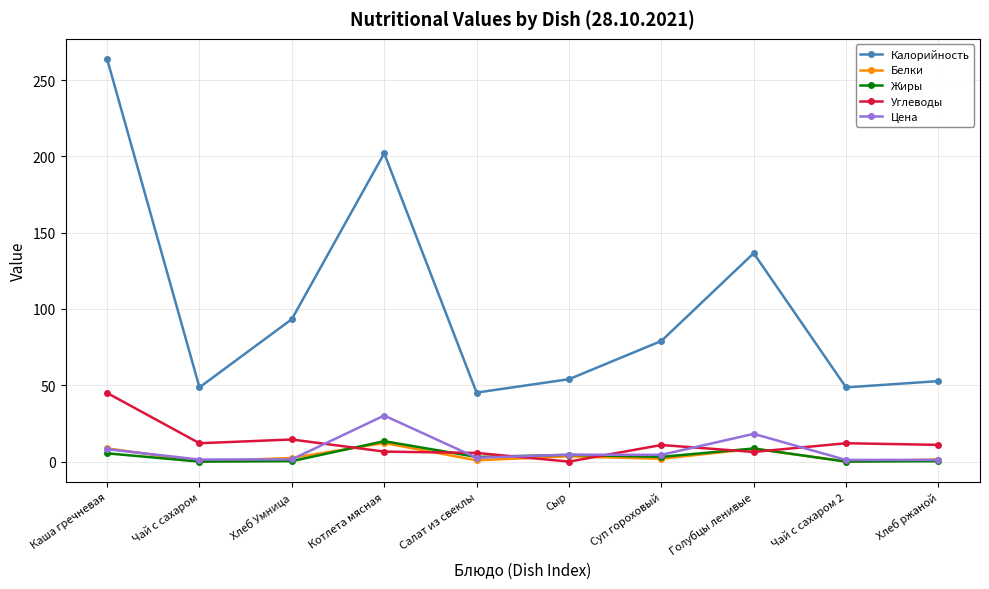

Which series has the widest spread of values?

Калорийность